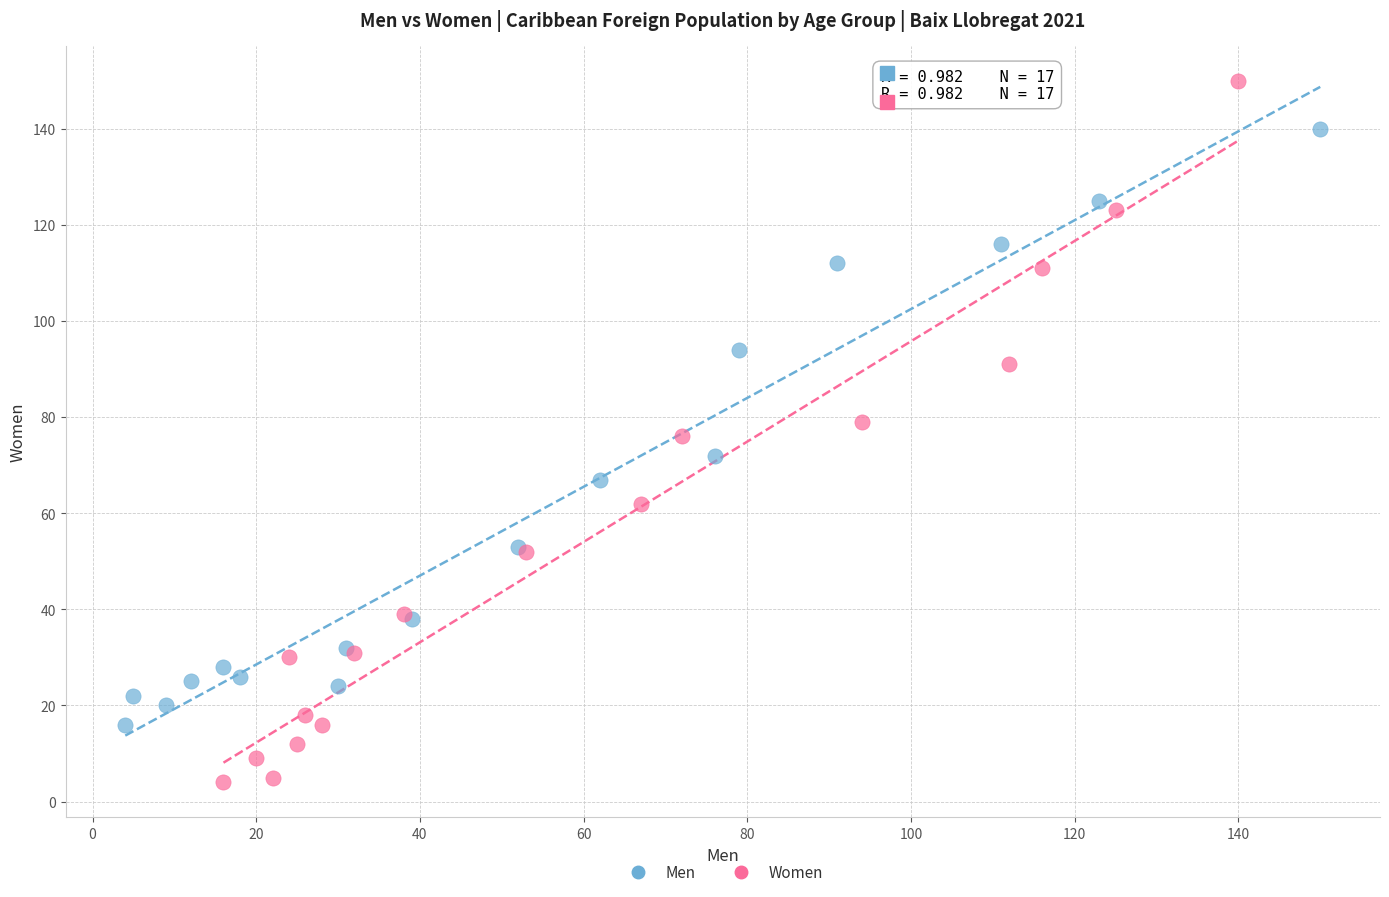

Which series reaches the minimum Y coordinate?

Women